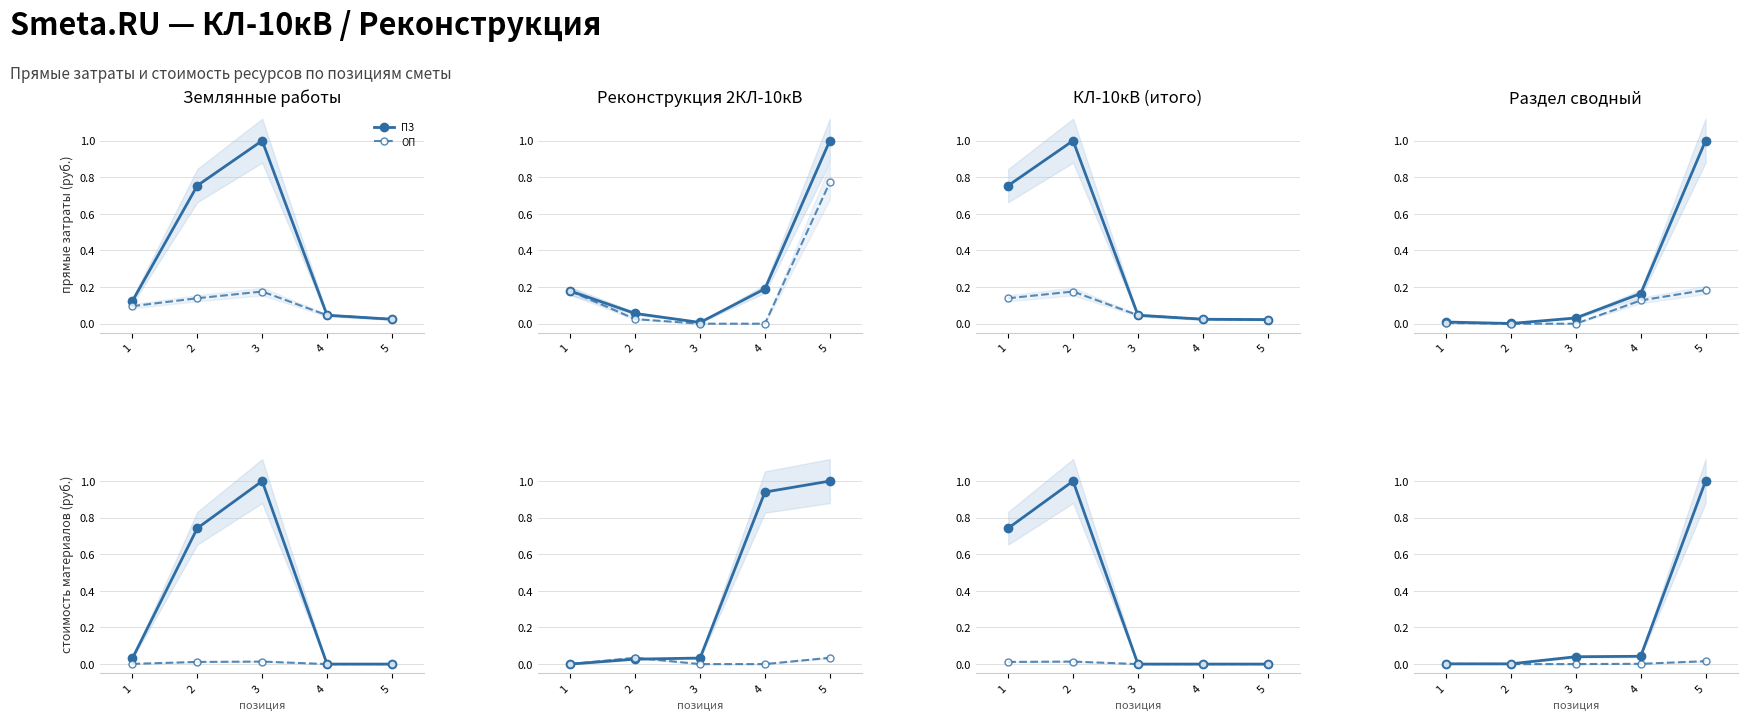

Count the number of categories in the chart.

5